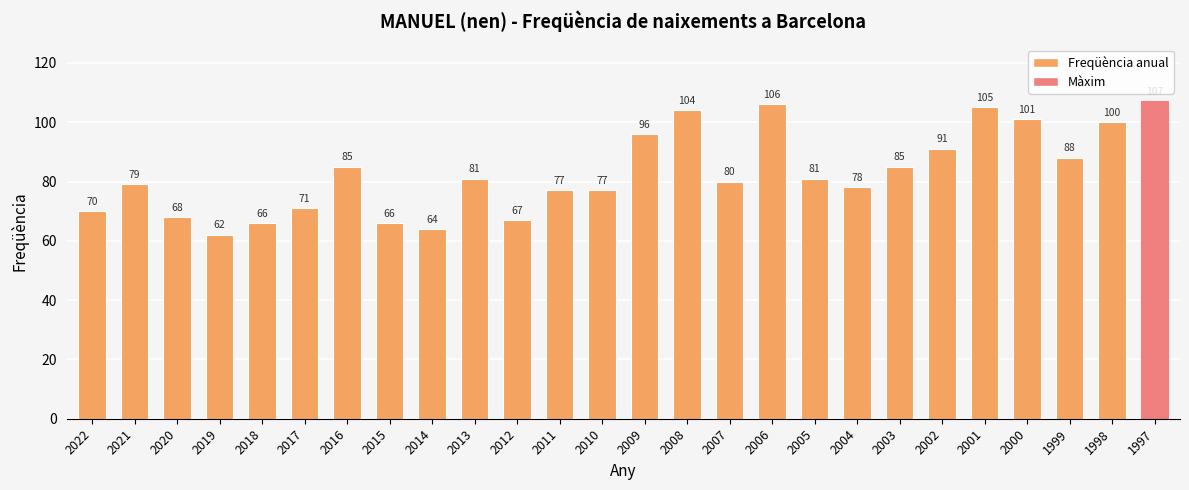

What is the change in value from 2012 to 2004?

+11